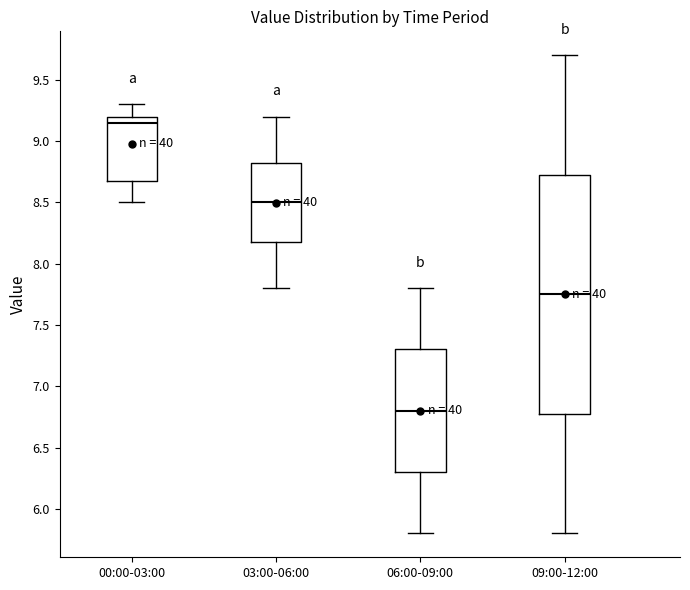

Comparing the boxes themselves (not the whiskers), which one is the tallest?

09:00-12:00